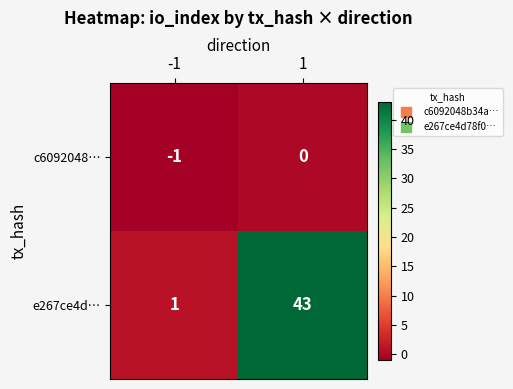

List the series in order of their peak value, lowest first.

c6092048…, e267ce4d…